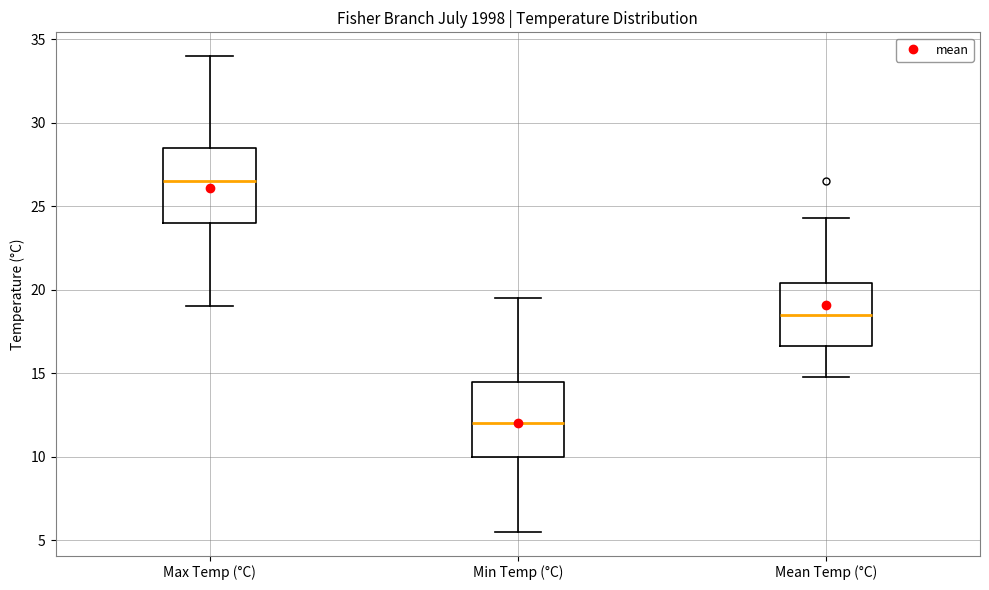

Reading left to right, transcribe this box plot: for each box, give where its median line is, the range the box spans, and where its two whiskers end, as read against the y-axis. The values are not printed on the chart, so give them approximately, as read against the axis.

Max Temp (°C): median 26.5, box 24.0 to 28.5, whiskers 19.0 to 34.0
Min Temp (°C): median 12.0, box 10.0 to 14.5, whiskers 5.5 to 19.5
Mean Temp (°C): median 18.5, box 16.5 to 20.5, whiskers 15.0 to 24.5